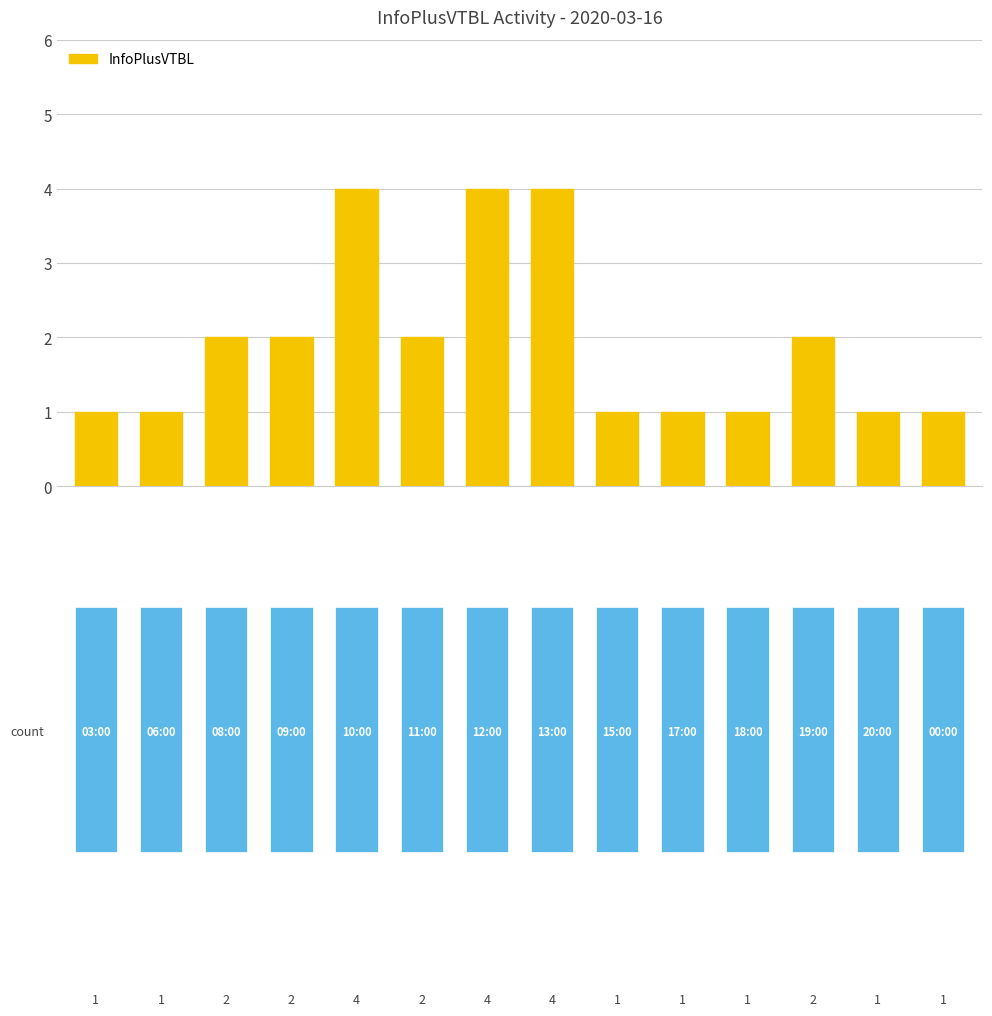

Does the chart contain stacked bars?

No